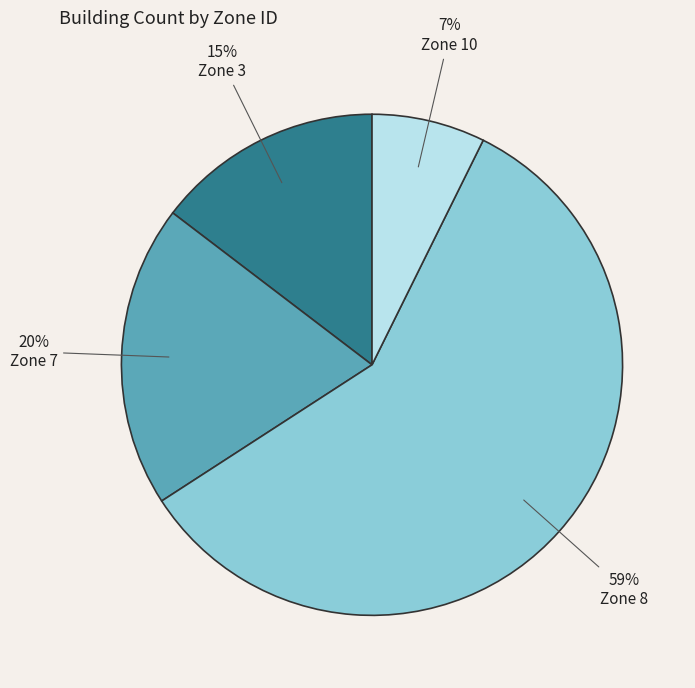

Which slice represents more than half of the pie?

Zone 8